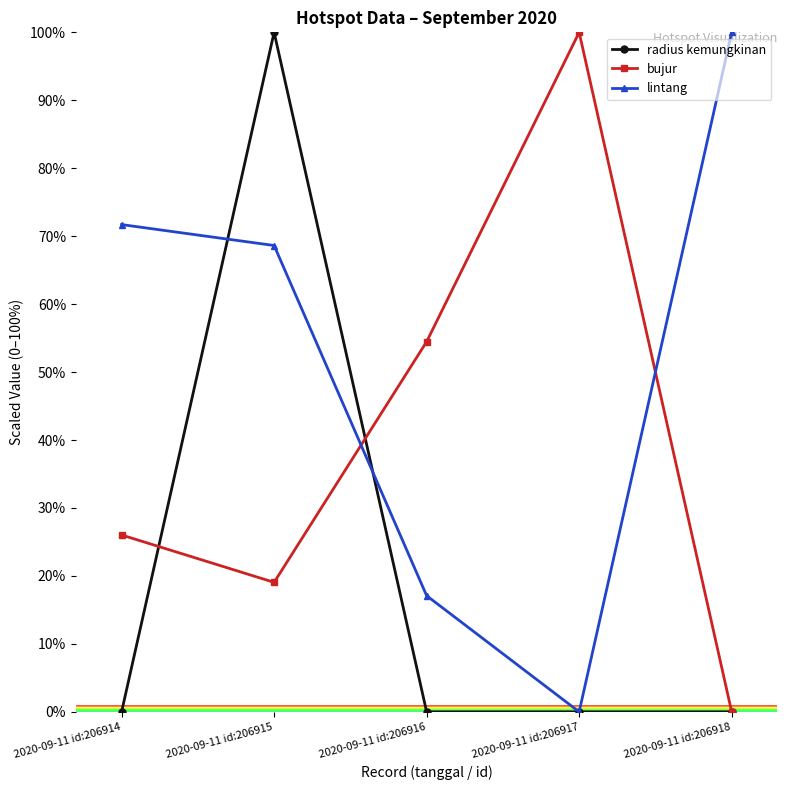

Reading left to right, list all the values displayed in this chart.

radius kemungkinan: 0.0	100.0	0.0	0.0	0.0
bujur: 26.0	19.1	54.5	100.0	0.0
lintang: 71.7	68.6	17.1	0.0	100.0